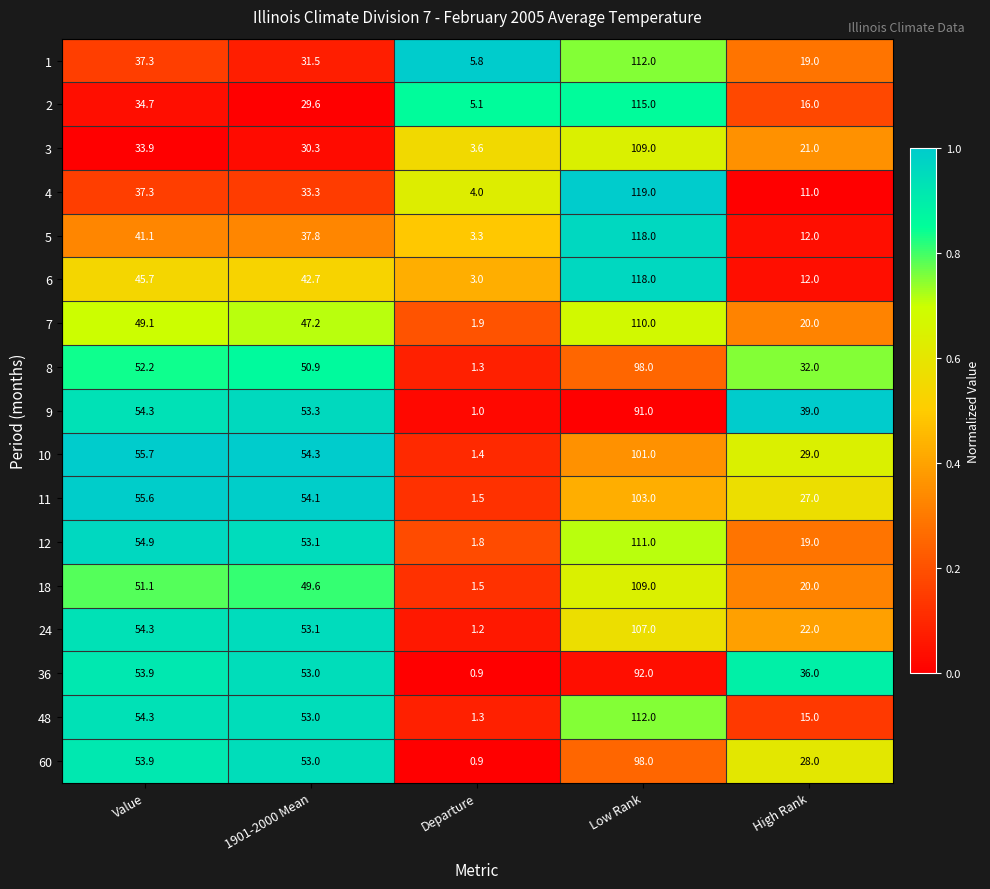

What is the sum of the 5 values at Low Rank and 1901-2000 Mean?

155.8